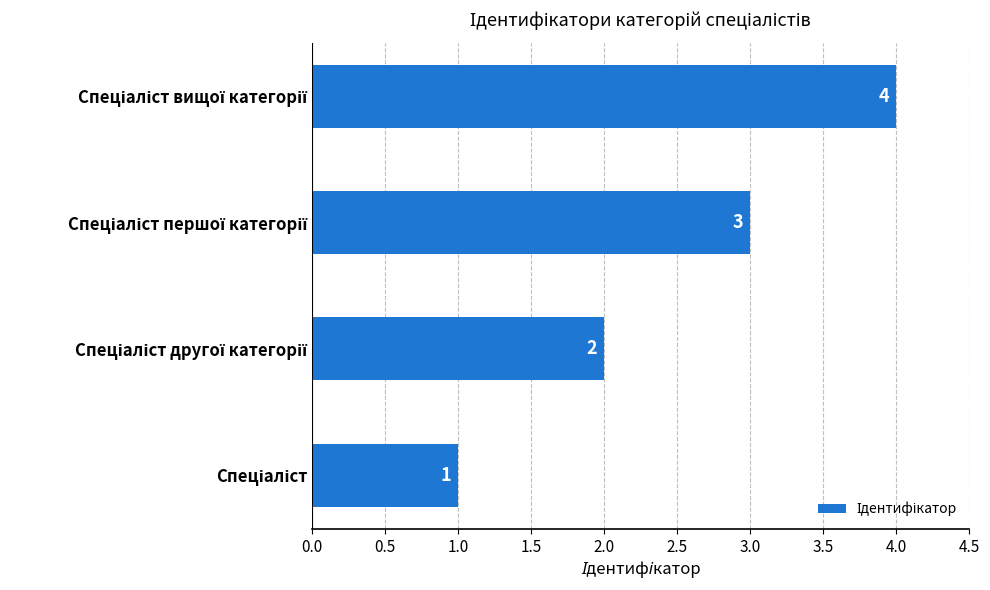

Count the values in the range 2 to 4.

3